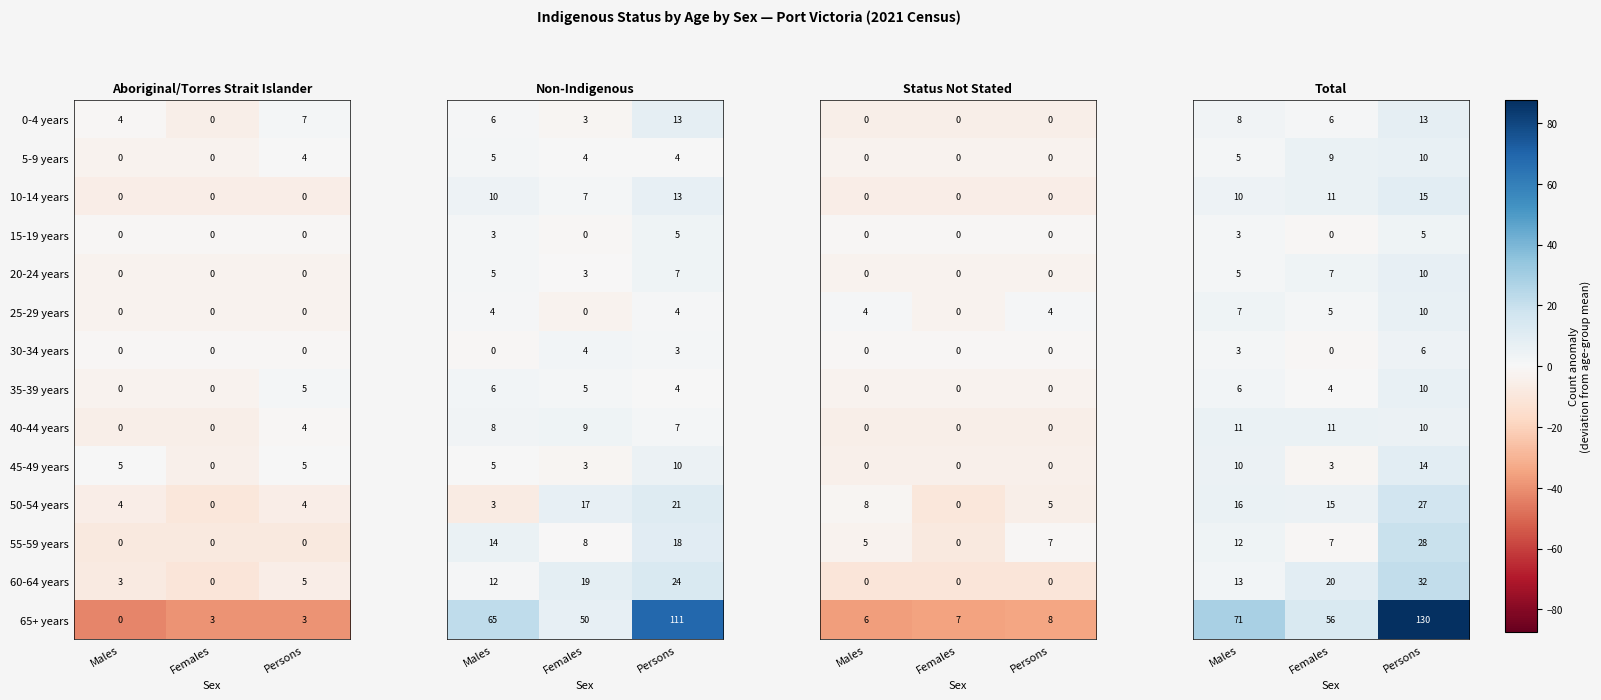

At which category does the chart reach its minimum across all series?

Females